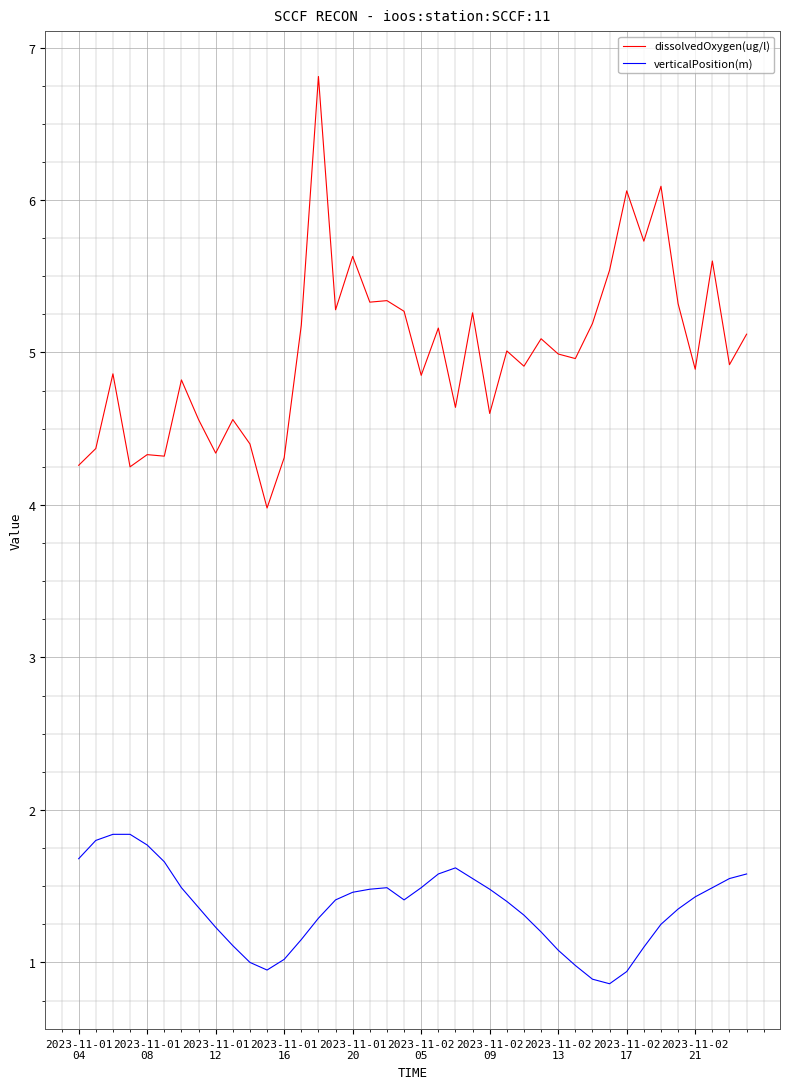

True or false: dissolvedOxygen(ug/l) and verticalPosition(m) cross at least once.

False